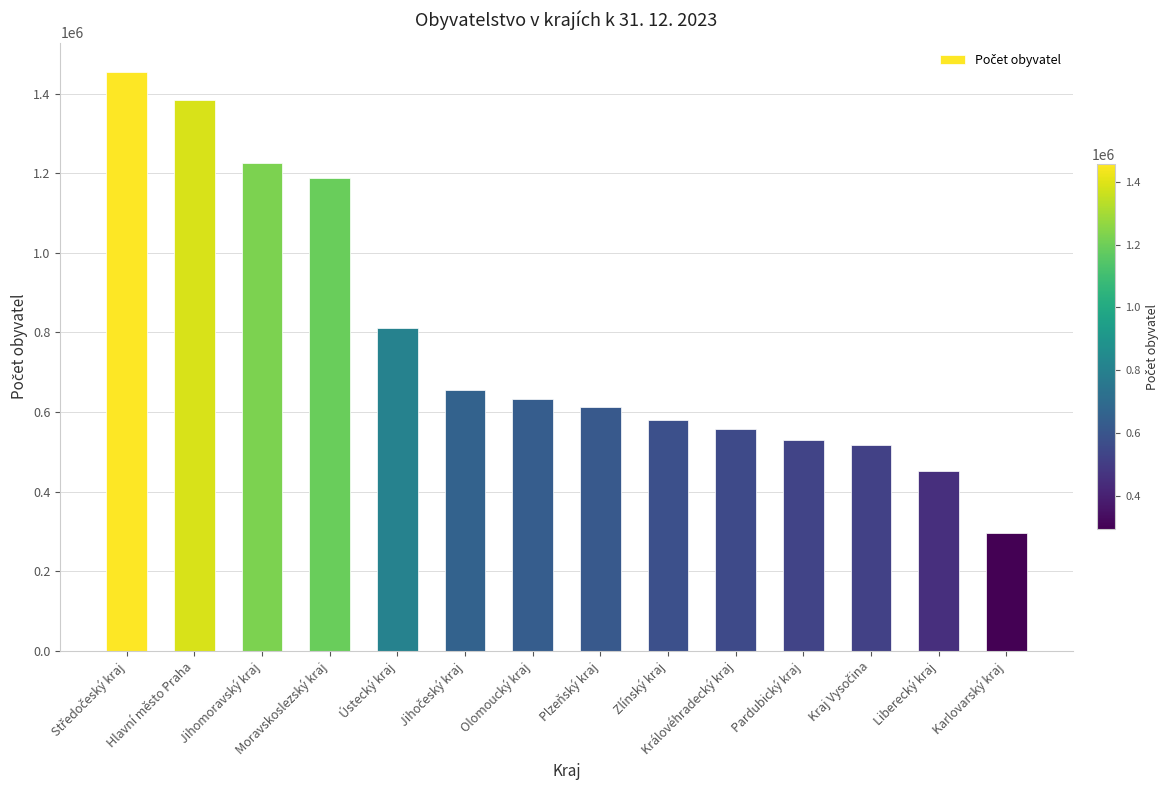

The value at Moravskoslezský kraj is 771936. True or false?

False